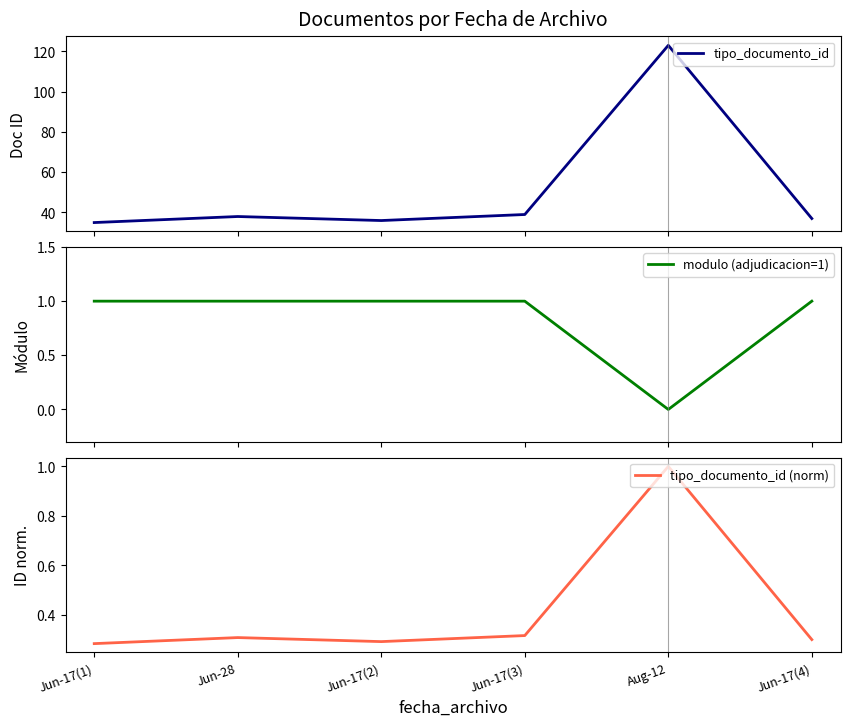

True or false: modulo (adjudicacion=1) and tipo_documento_id cross at least once.

False